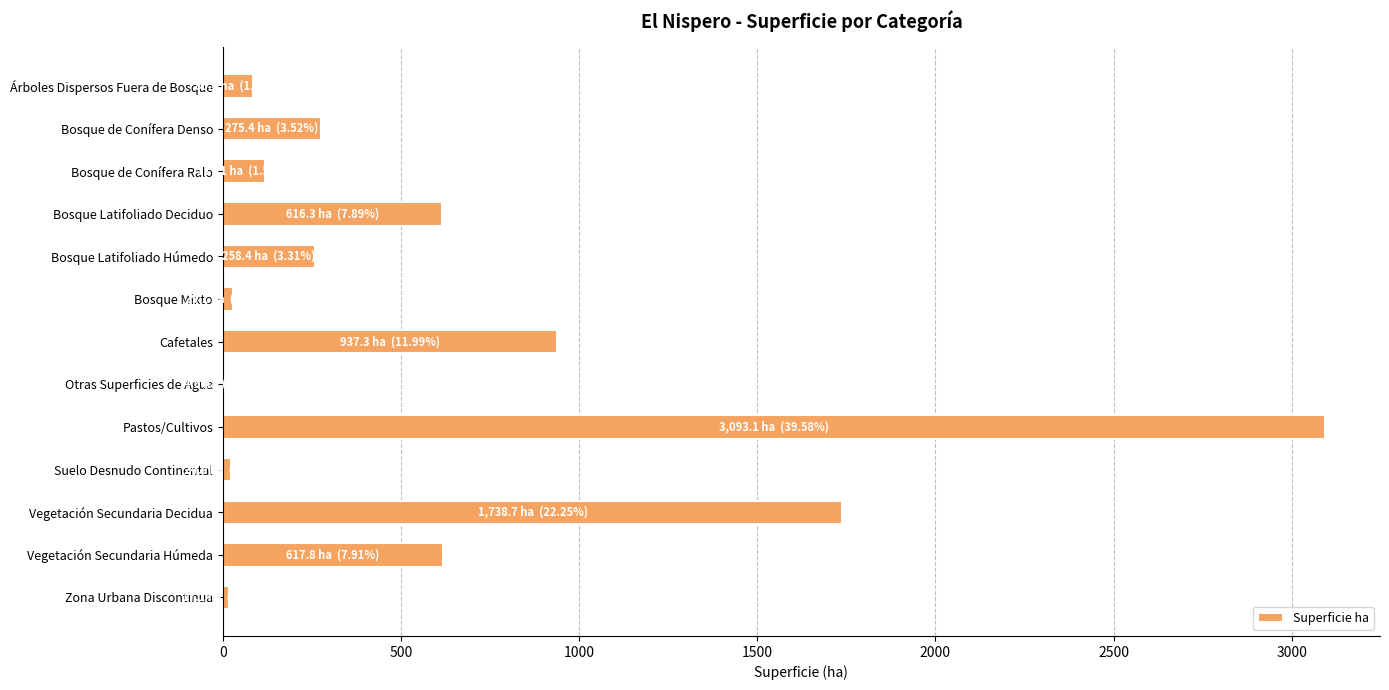

True or false: the data shows 459.1 at Bosque de Conífera Denso.

False